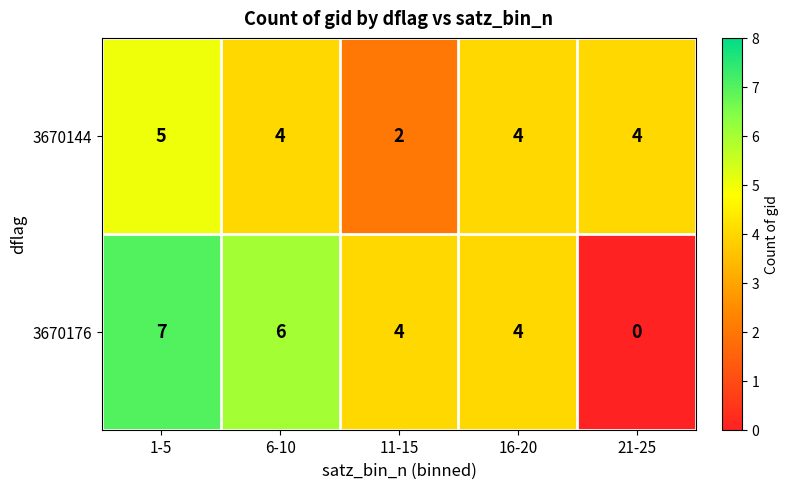

Reading left to right, what are all the values shown in this chart?

3670144: 1-5=5	6-10=4	11-15=2	16-20=4	21-25=4
3670176: 1-5=7	6-10=6	11-15=4	16-20=4	21-25=0